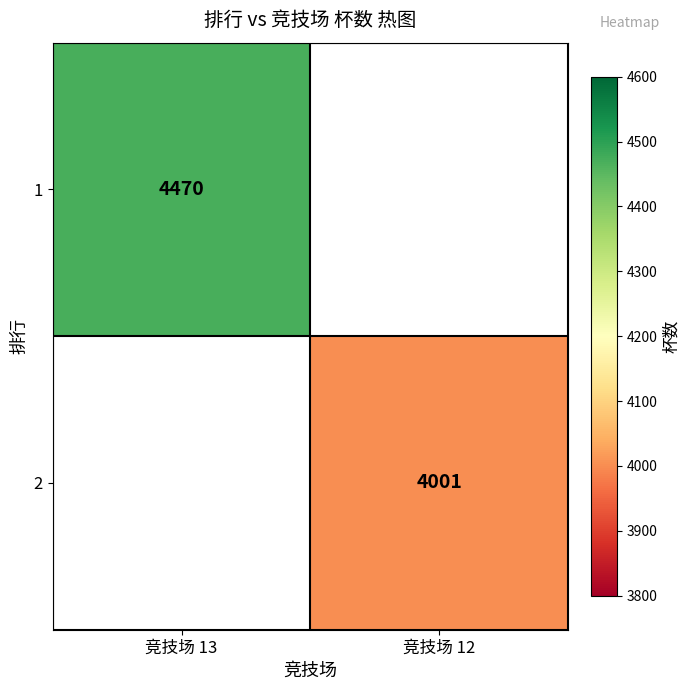

True or false: 1 has a value of 4470 at 竞技场 13.

True